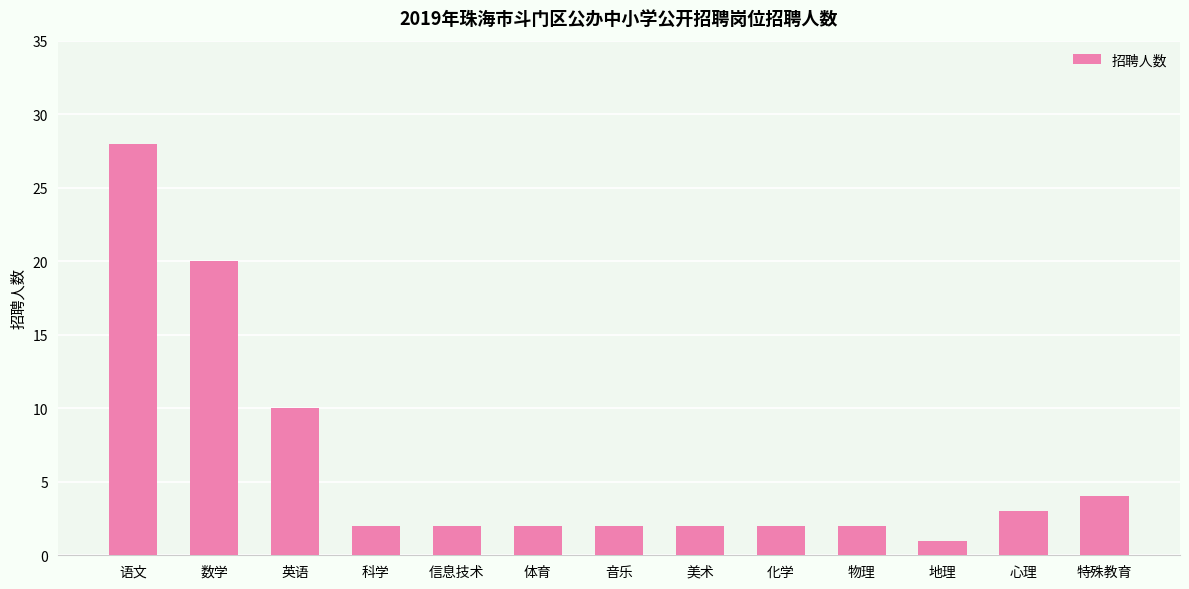

At which label does the data first exceed 2?

语文